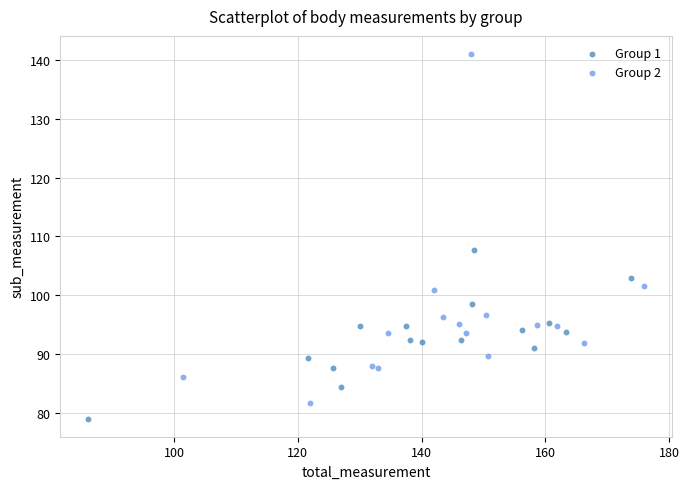

Which series contains the lowest Y value?

Group 1